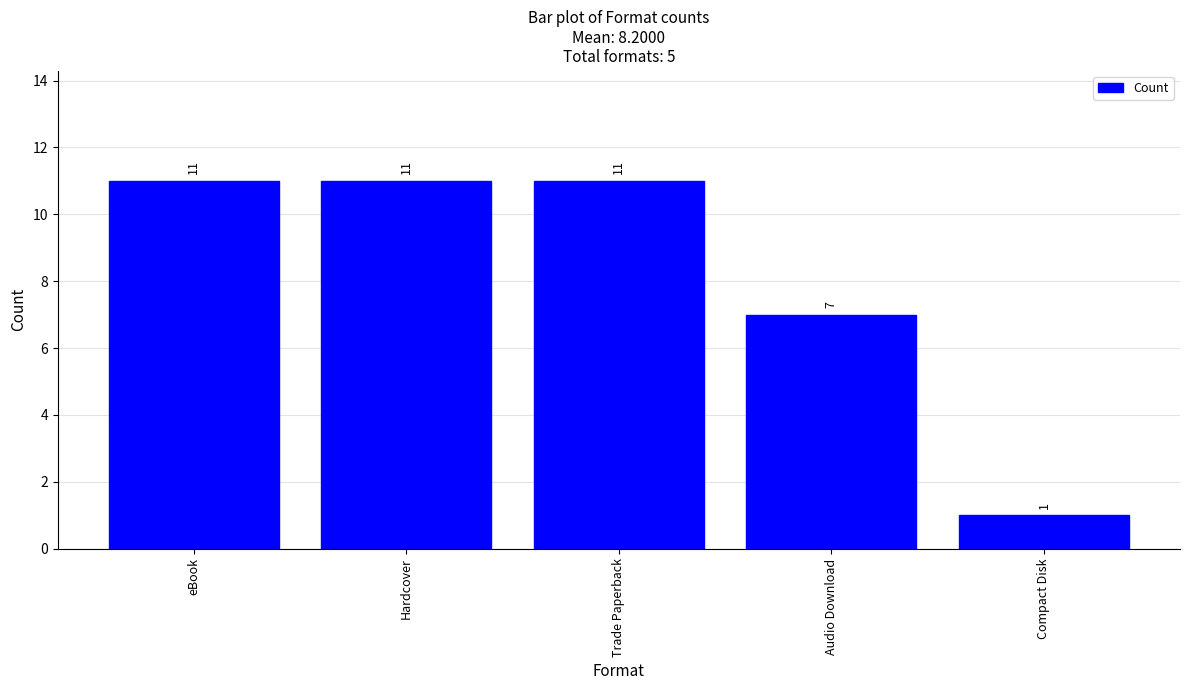

What position from the left is Audio Download?

4